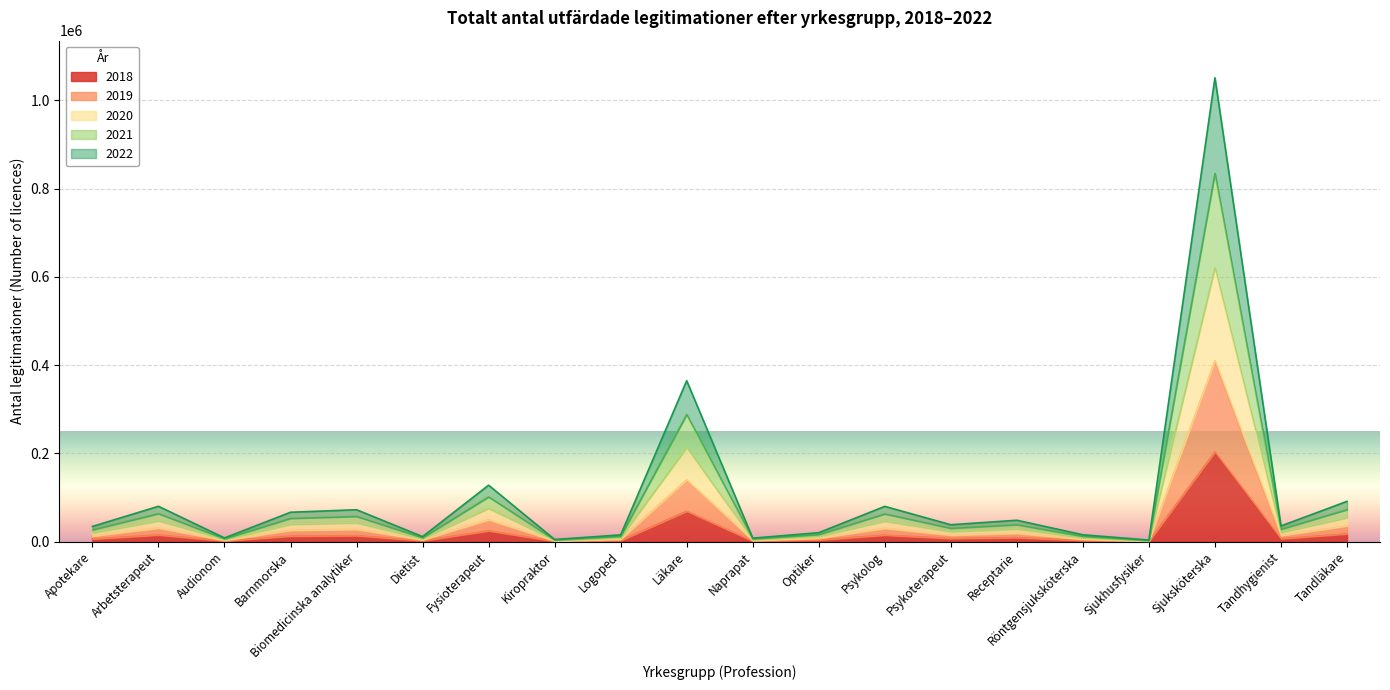

Rank the series at Audionom from highest to lowest value.

2020, 2021, 2019, 2022, 2018